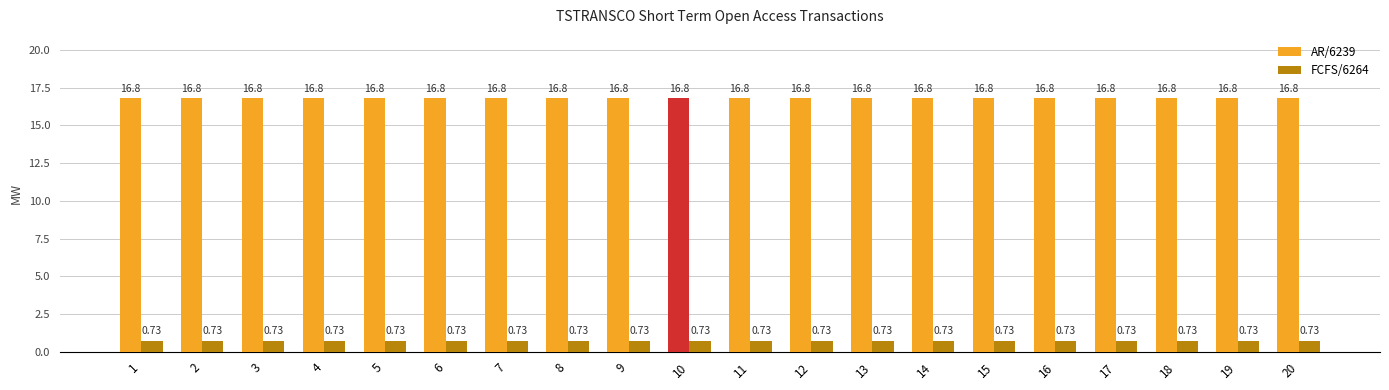

How many bars are there in each group?

2